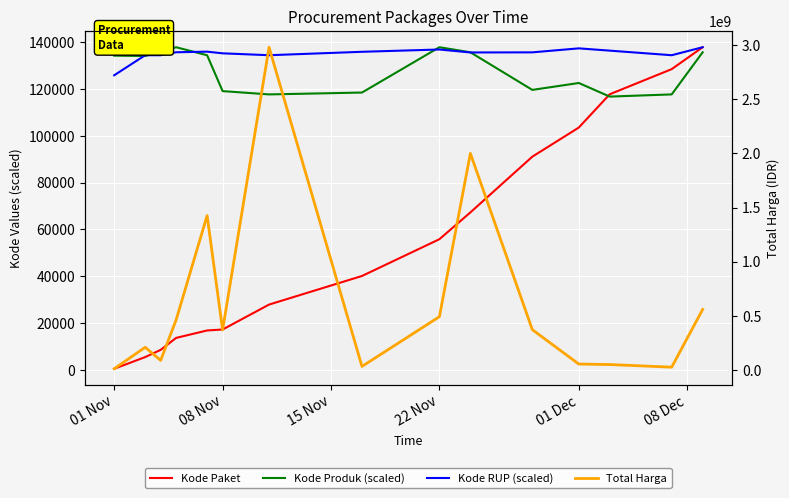

At which label is Kode RUP (scaled) closest to 131884?

08 Nov